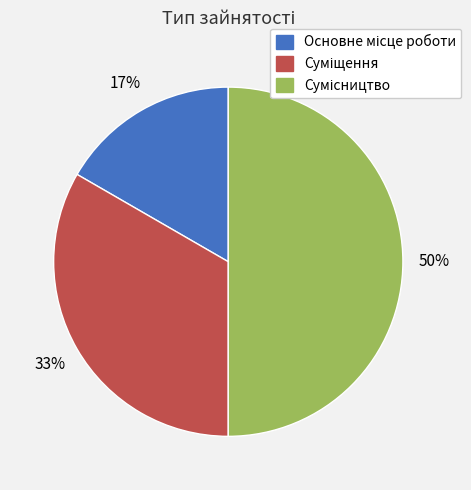

To the nearest percent, what is the difference between the largest and smallest slice percentages?

33%